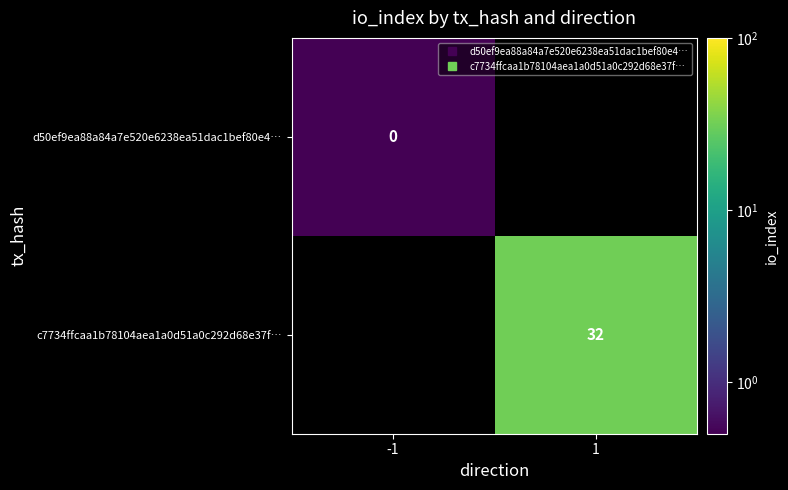

Is it true that c7734ffcaa1b78104aea1a0d51a0c292d68e37f… equals 32.0 at 1?

True